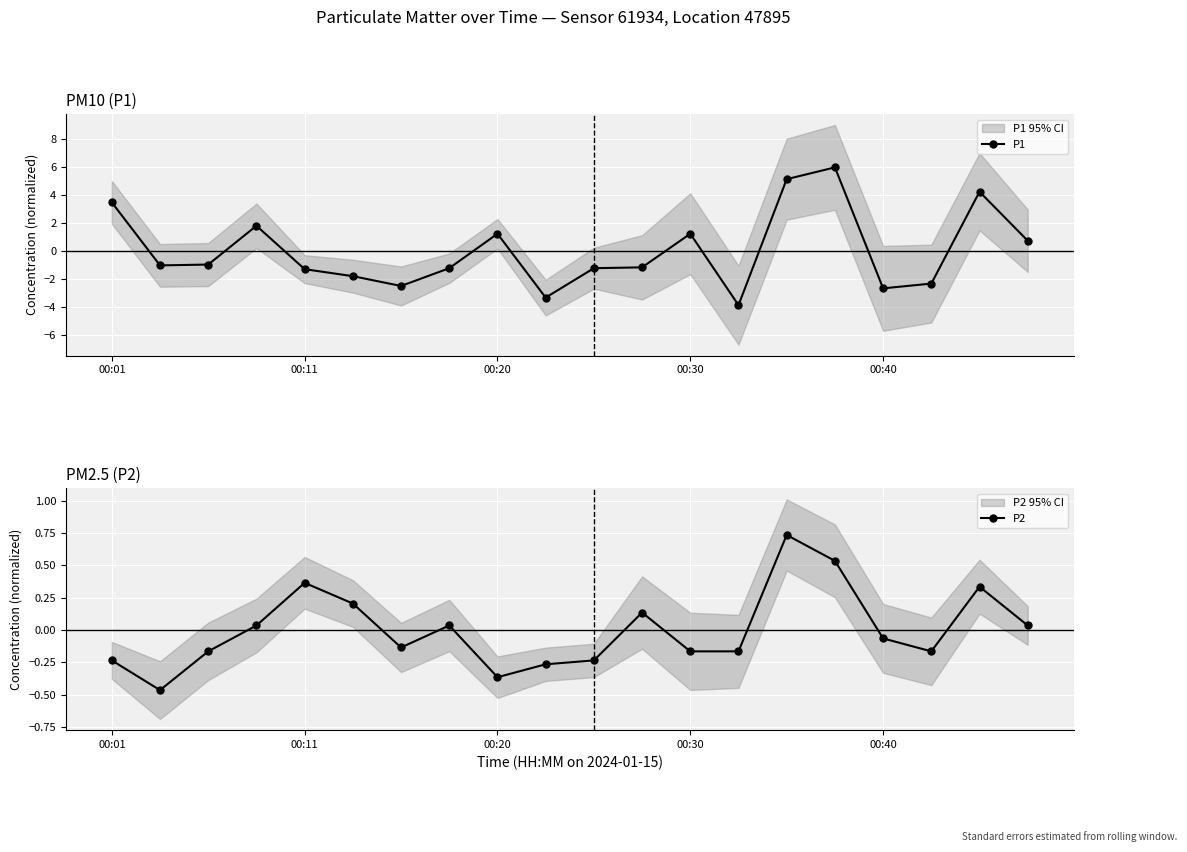

What is the total value across all series at 5?

-1.6